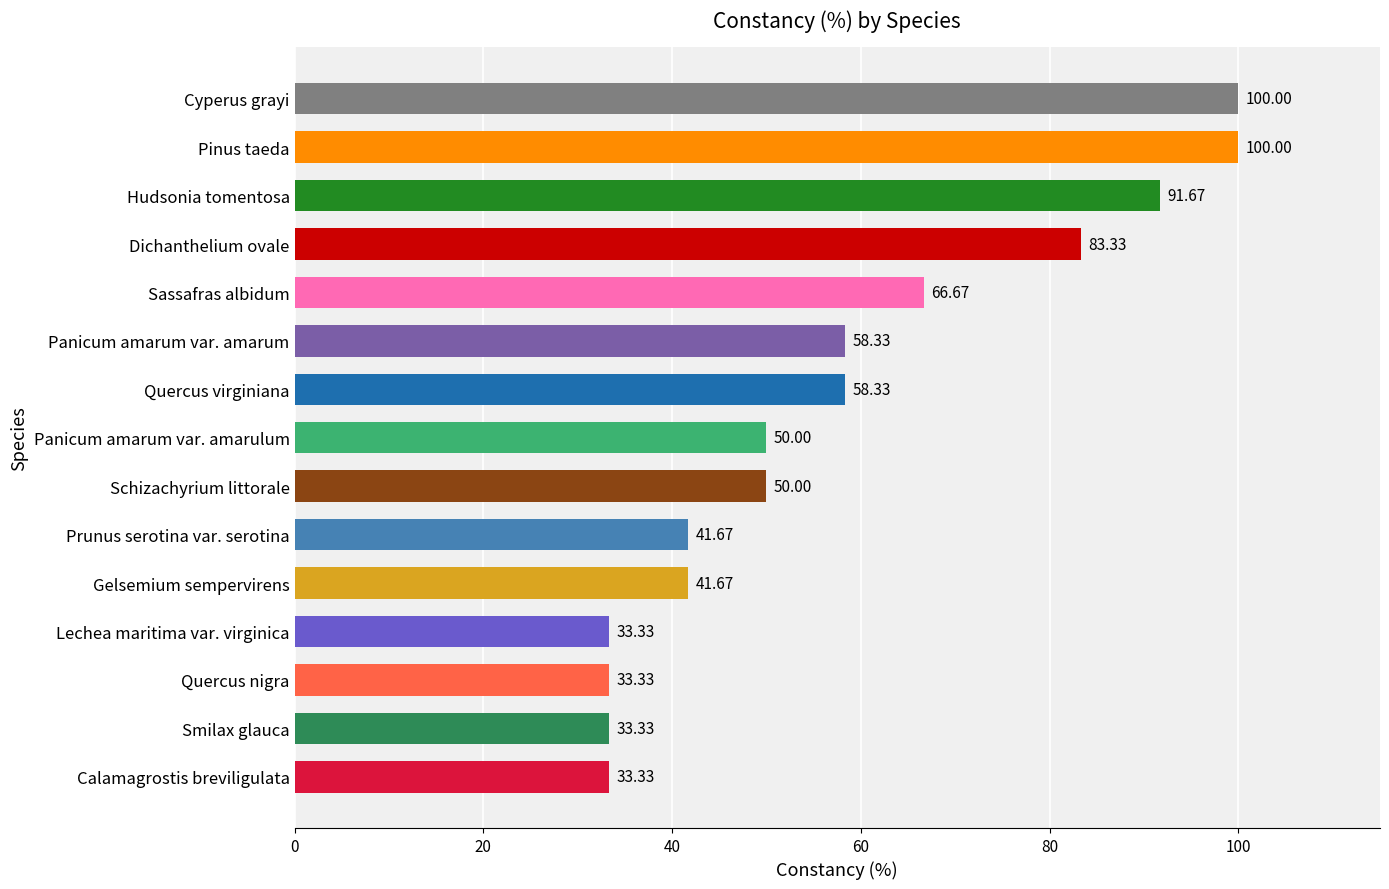

What is the sum of all values?

875.0